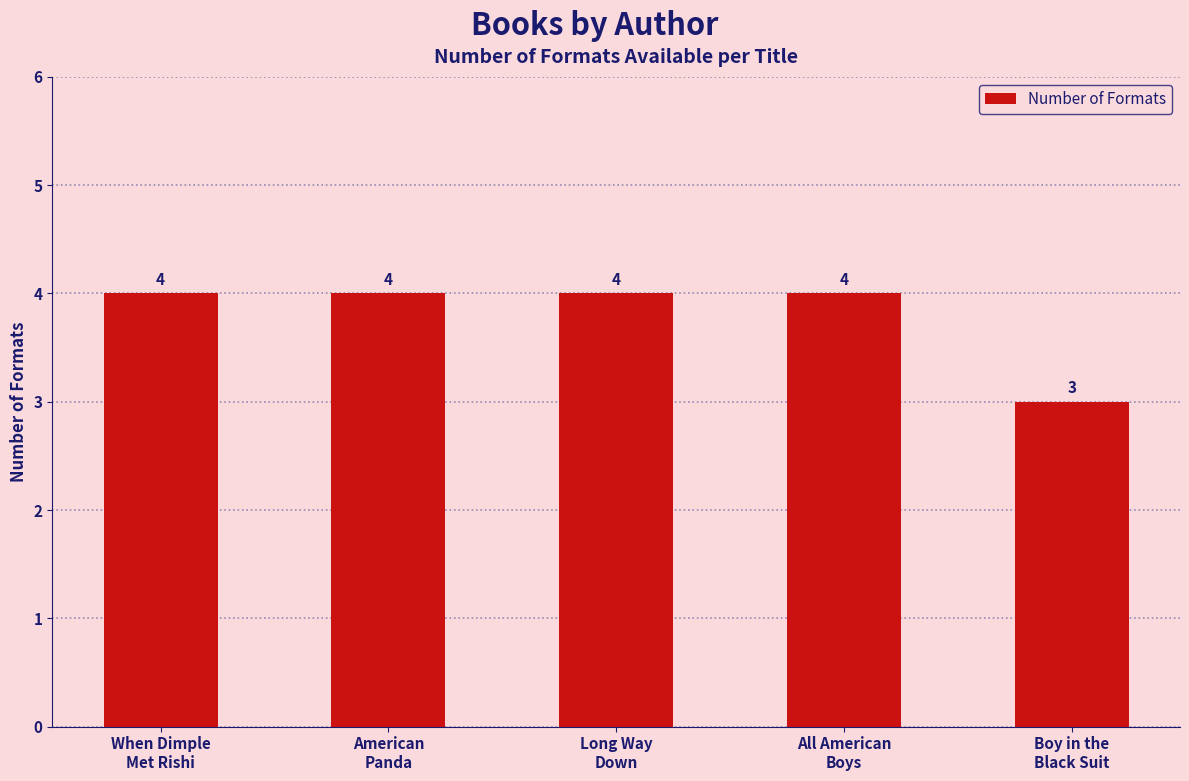

What position from the left is American
Panda?

2